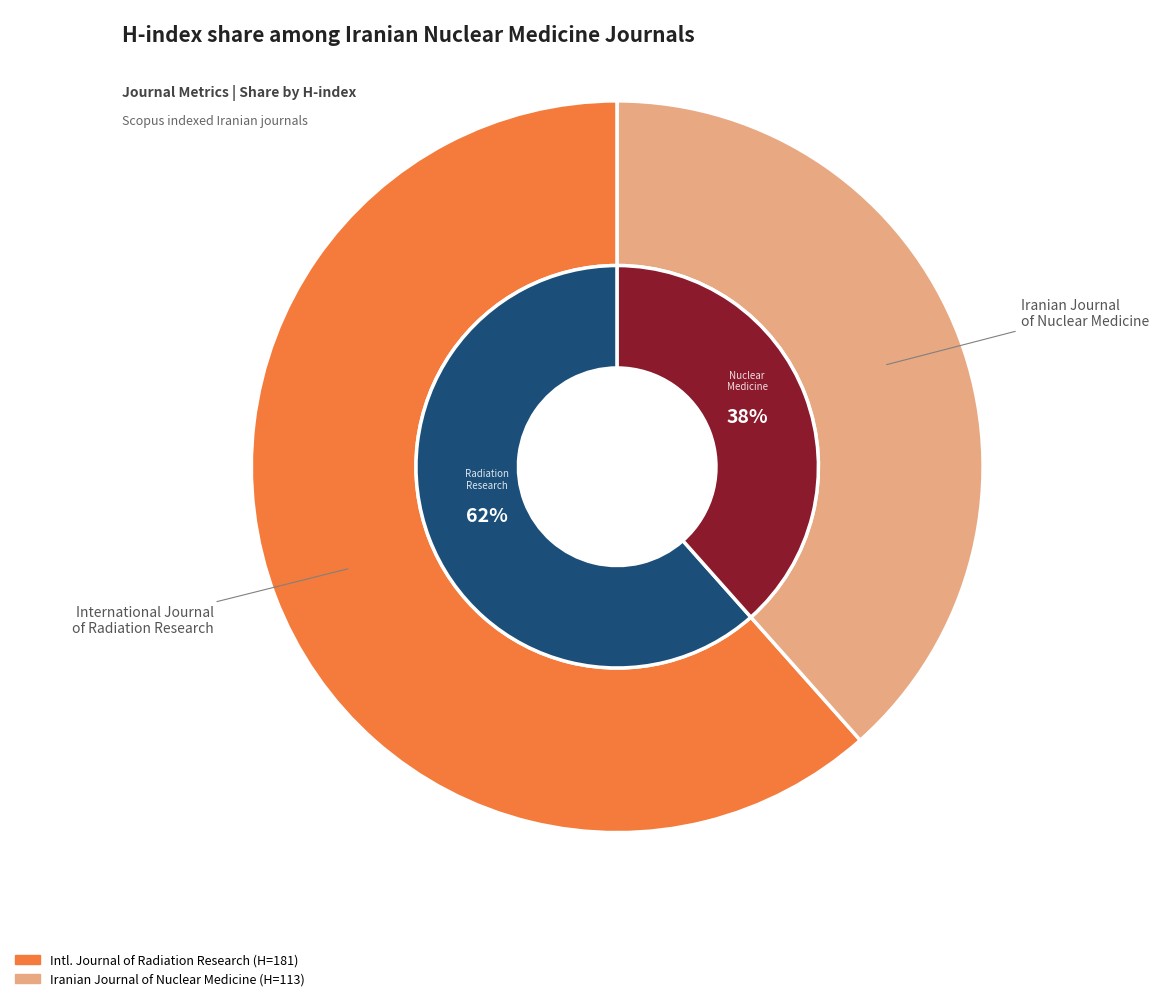

To the nearest percent, what is the difference between the International Journal of Radiation Research and Iranian Journal of Nuclear Medicine slice percentages?

23%